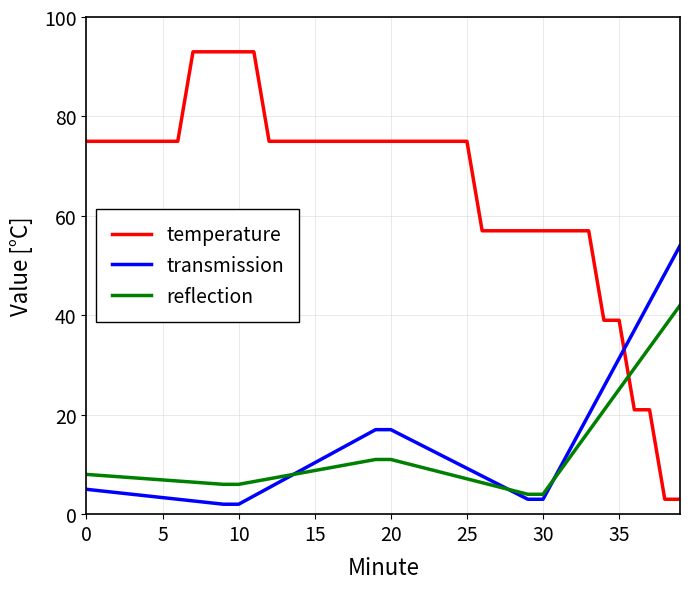

Which series has the largest range (max minus min)?

temperature